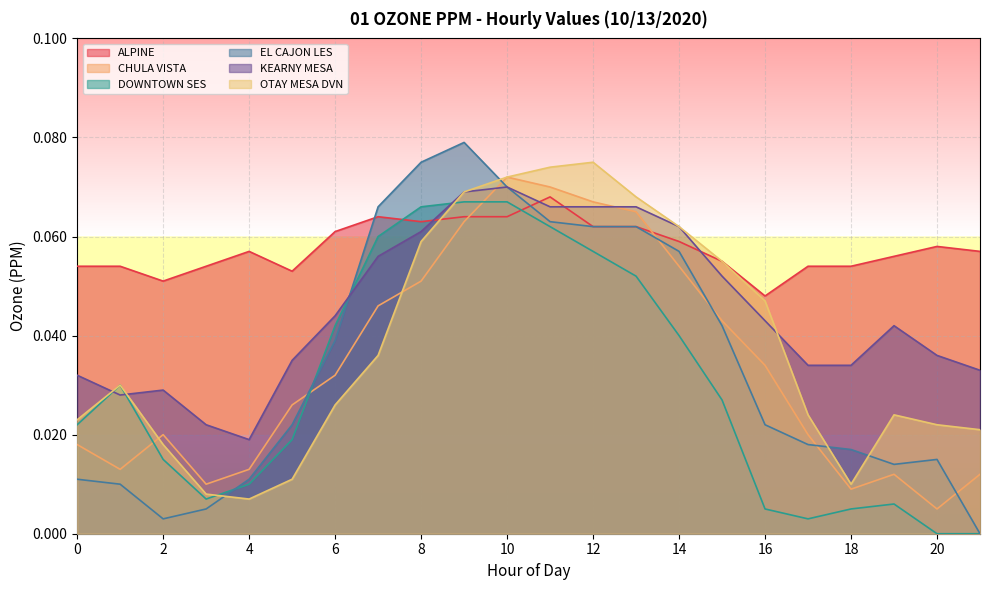

Which series has the largest range (max minus min)?

EL CAJON LES